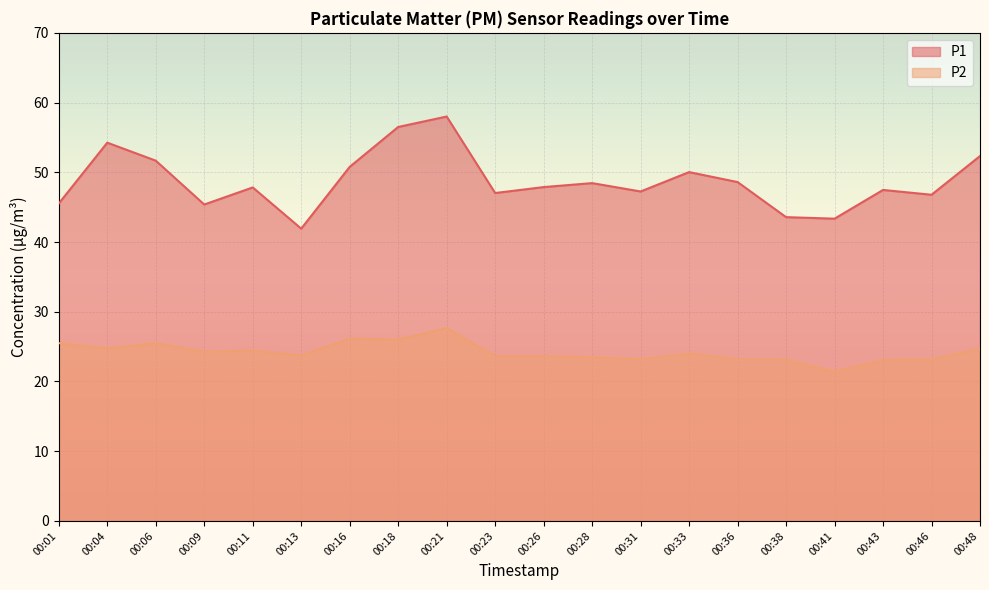

What is the sum of the P1 values at 00:18 and 00:36?

105.1